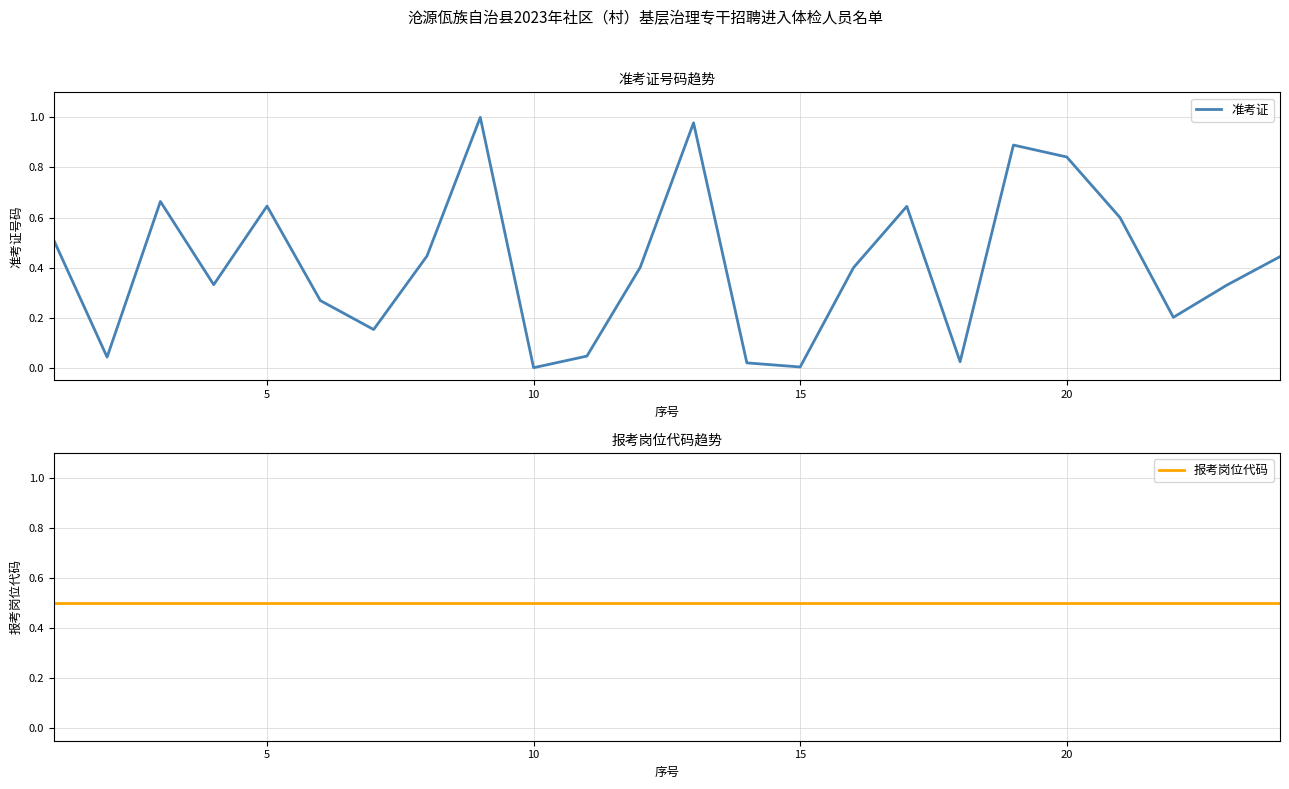

After their last crossing, which series has the higher values: 报考岗位代码 or 准考证?

报考岗位代码